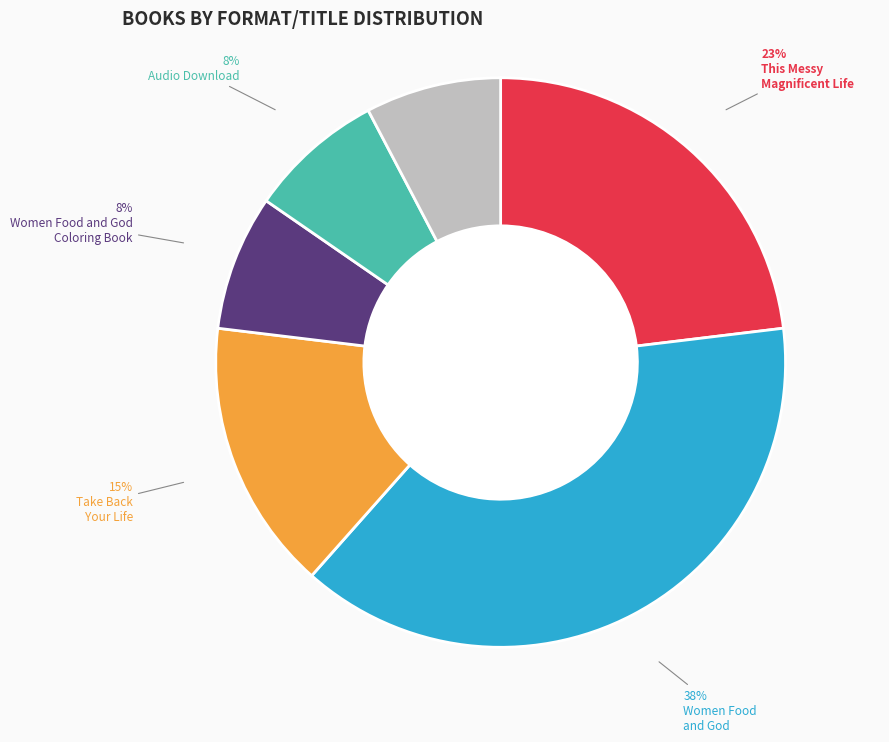

Does Trade Paperback account for over 50% of the chart?

No